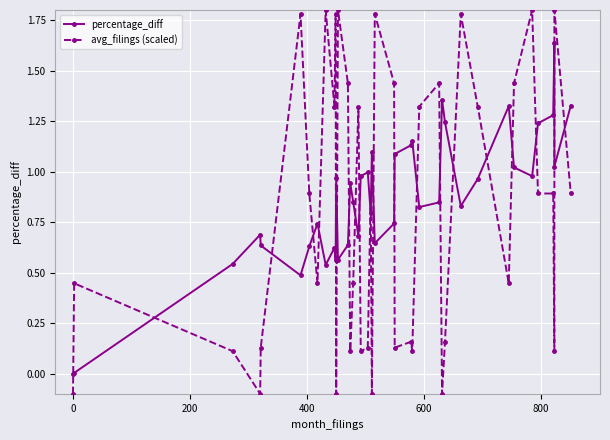

Which series has the largest total across all categories?

percentage_diff